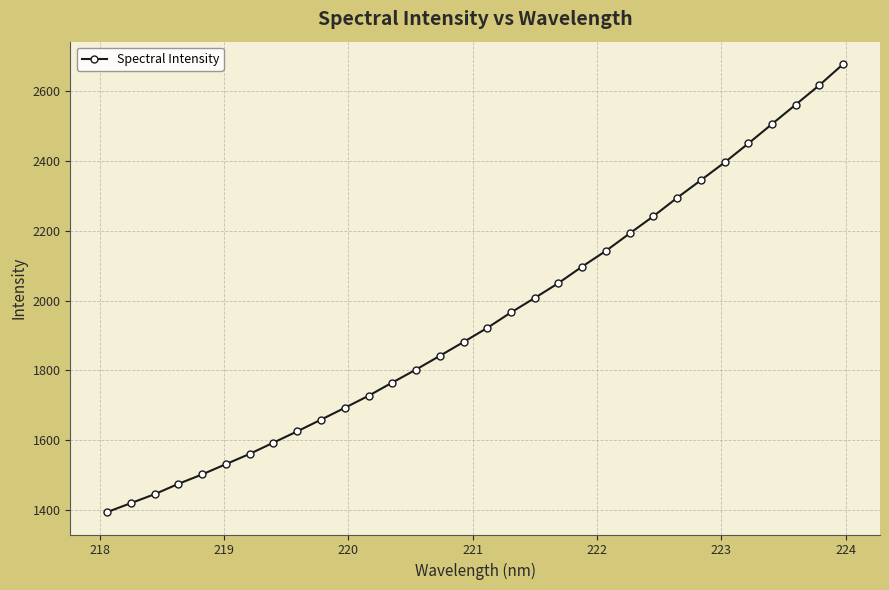

What is the difference between the maximum and second lowest values?

1259.0